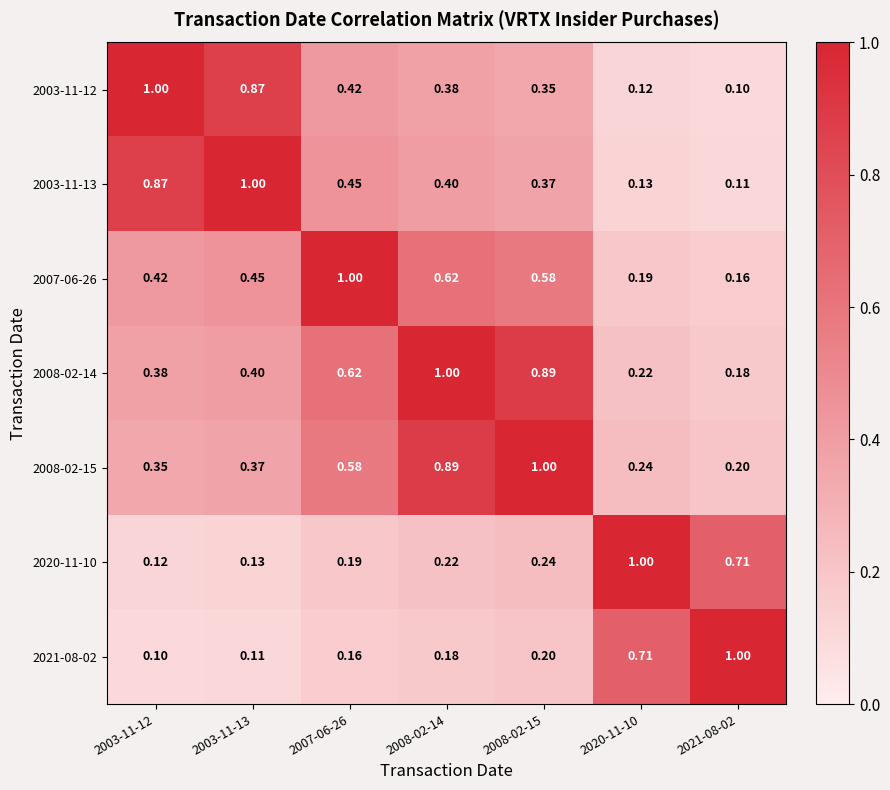

At how many categories does at least one series exceed 0?

7